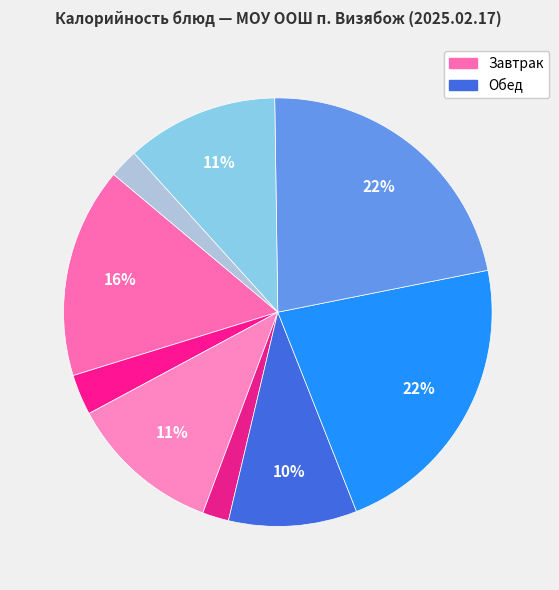

How many slices are in this pie chart?

9